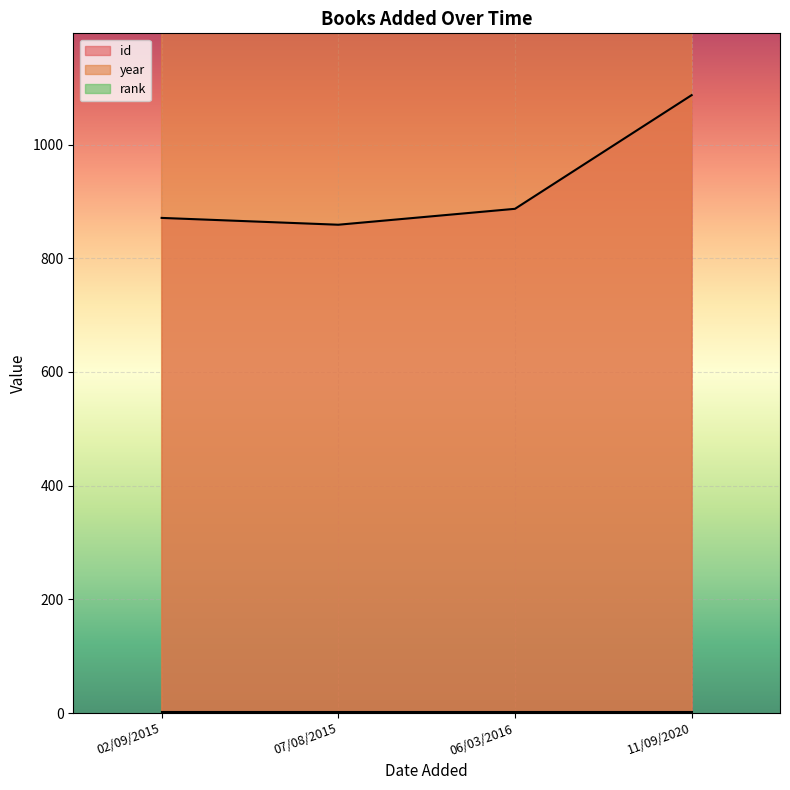

True or false: year and id intersect in this chart.

False